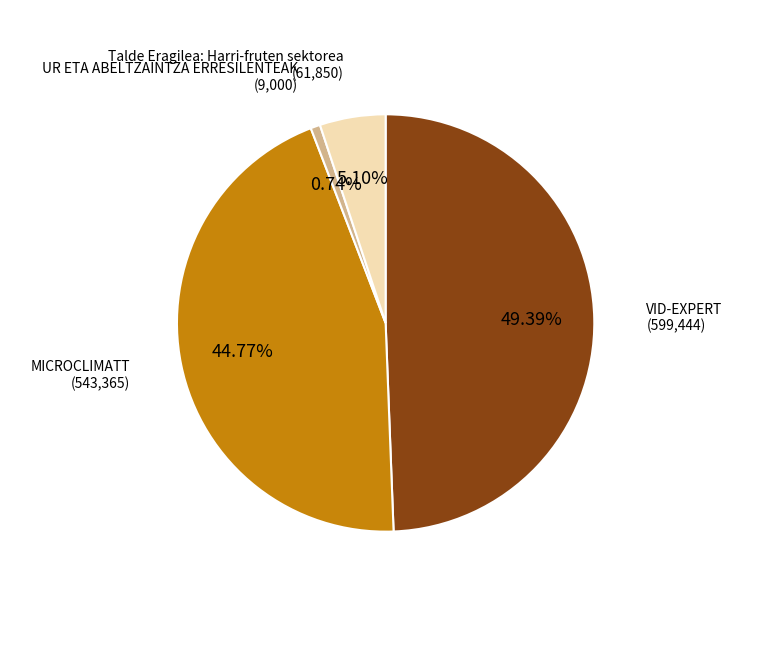

How many slices are in this pie chart?

4